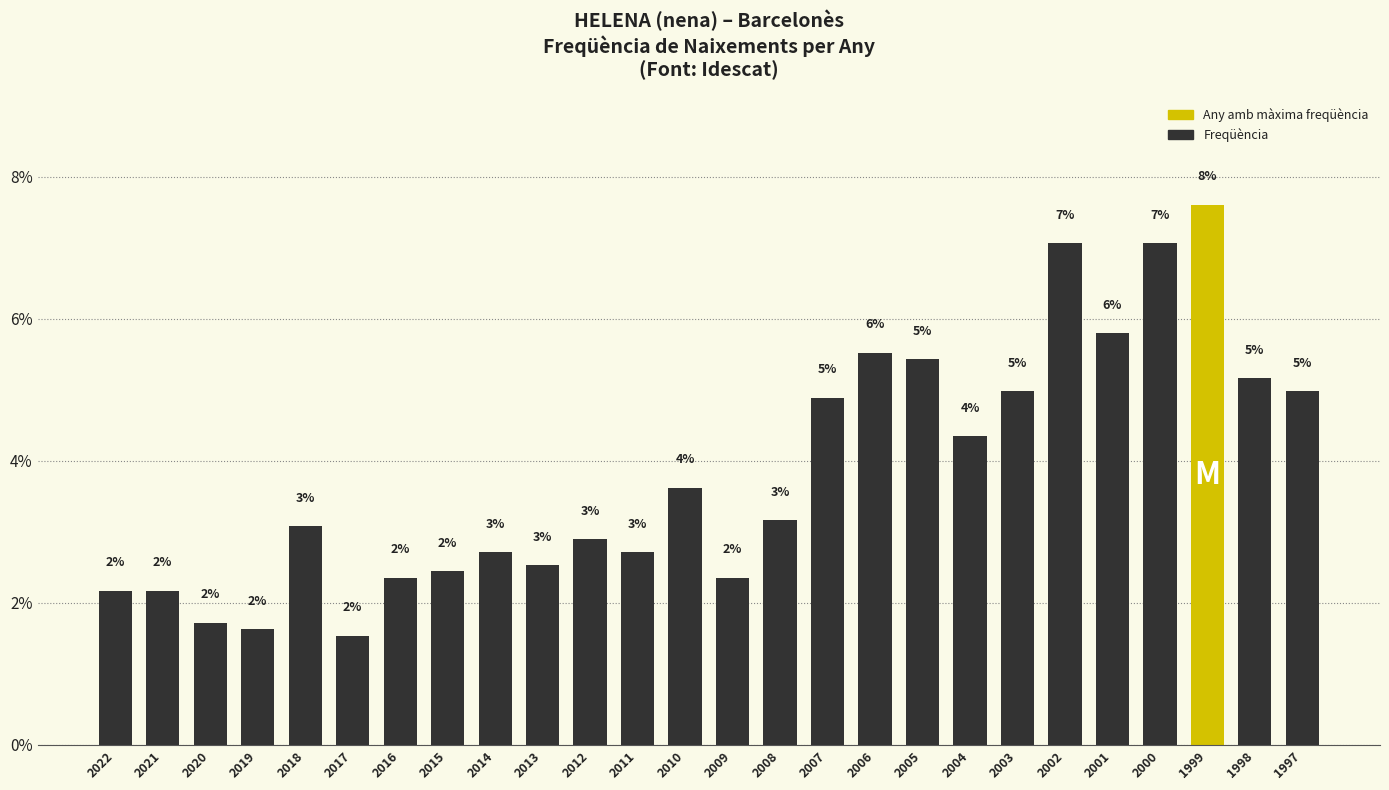

True or false: the data shows 3.2 at 2008.

True